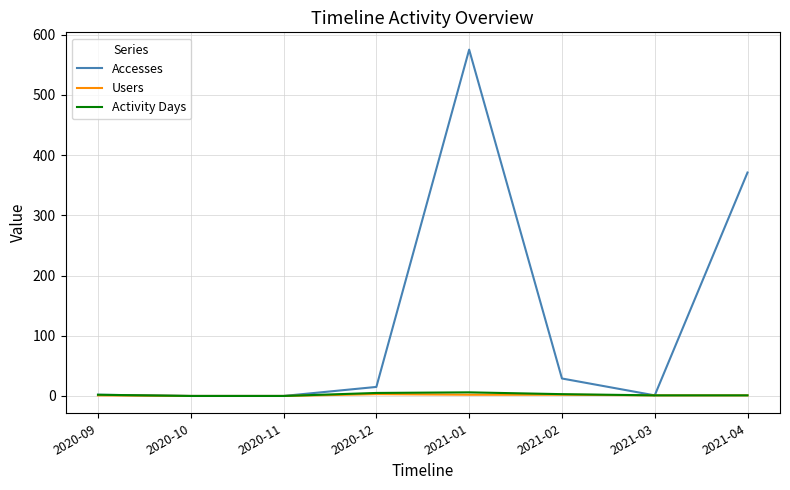

Which series has the largest range (max minus min)?

Accesses